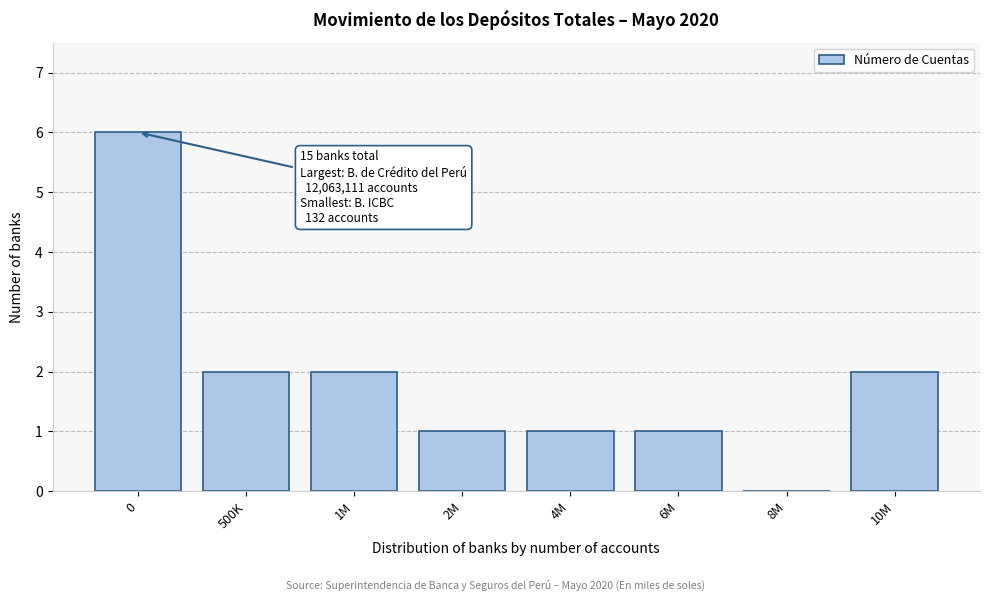

Reading left to right, list all the values displayed in this chart.

0=6	500K=2	1M=2	2M=1	4M=1	6M=1	8M=0	10M=2